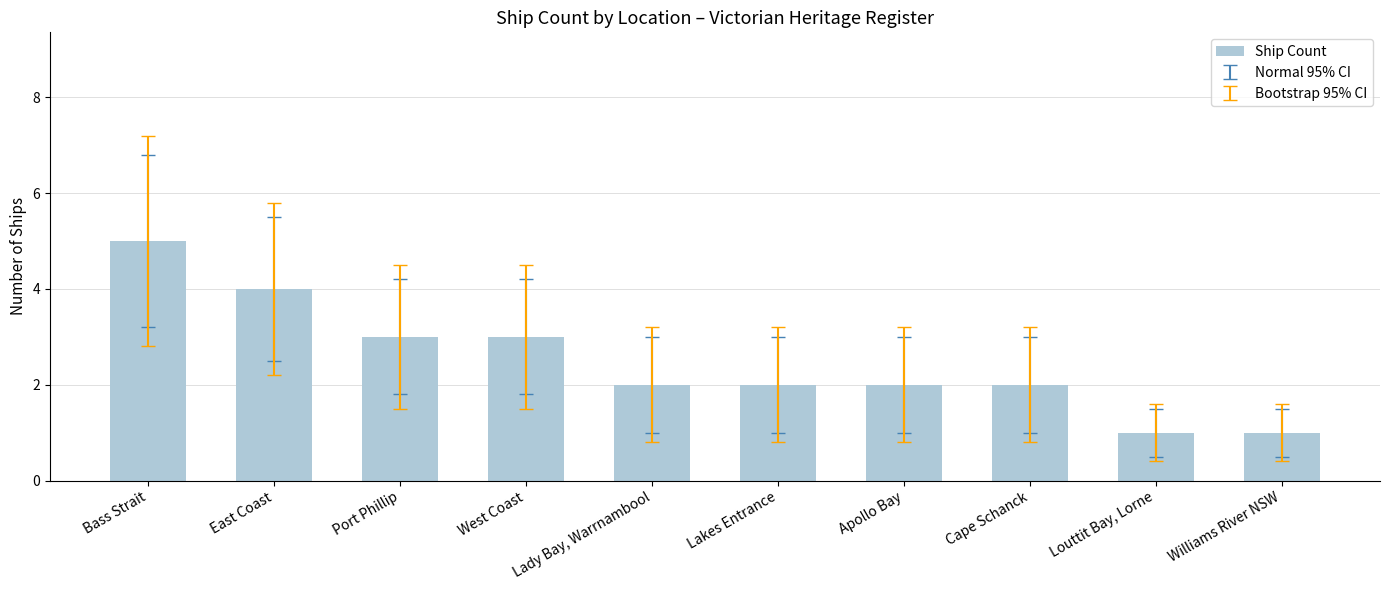

What position from the right is Cape Schanck?

3